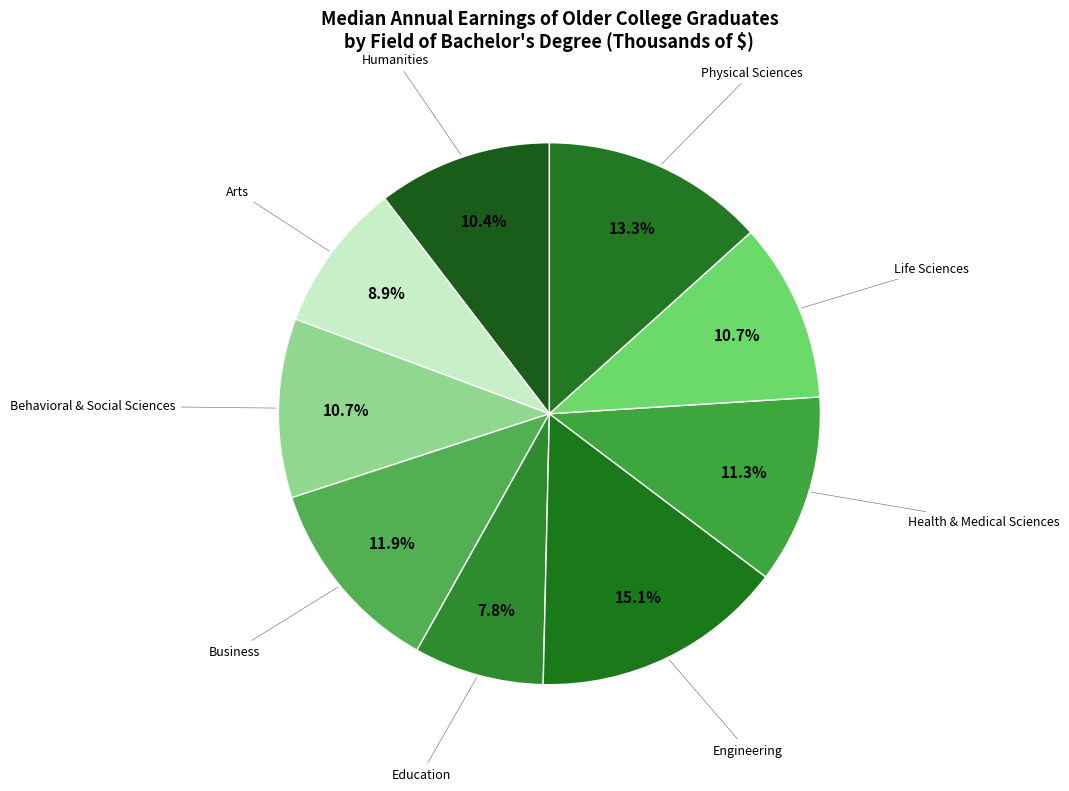

To the nearest percent, what is the difference between the Business and Humanities slice percentages?

1%